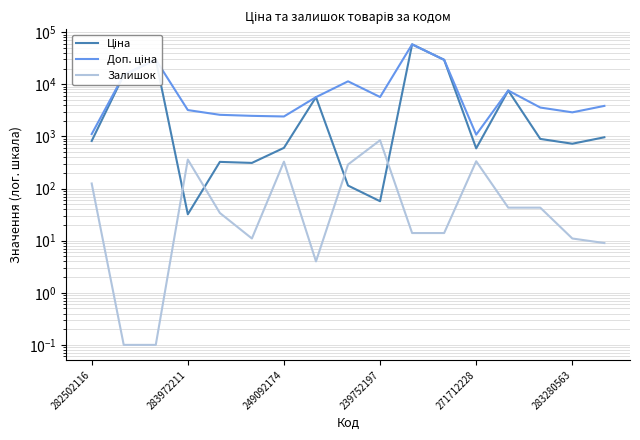

At which category is the sum across all series the highest?

10